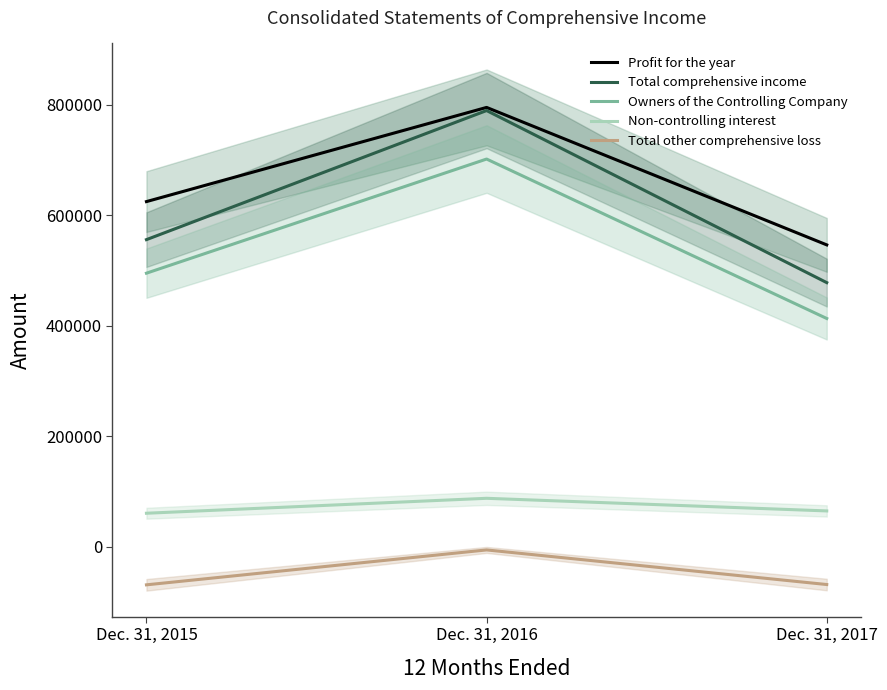

How many data points in Total comprehensive income are above 555850?

1